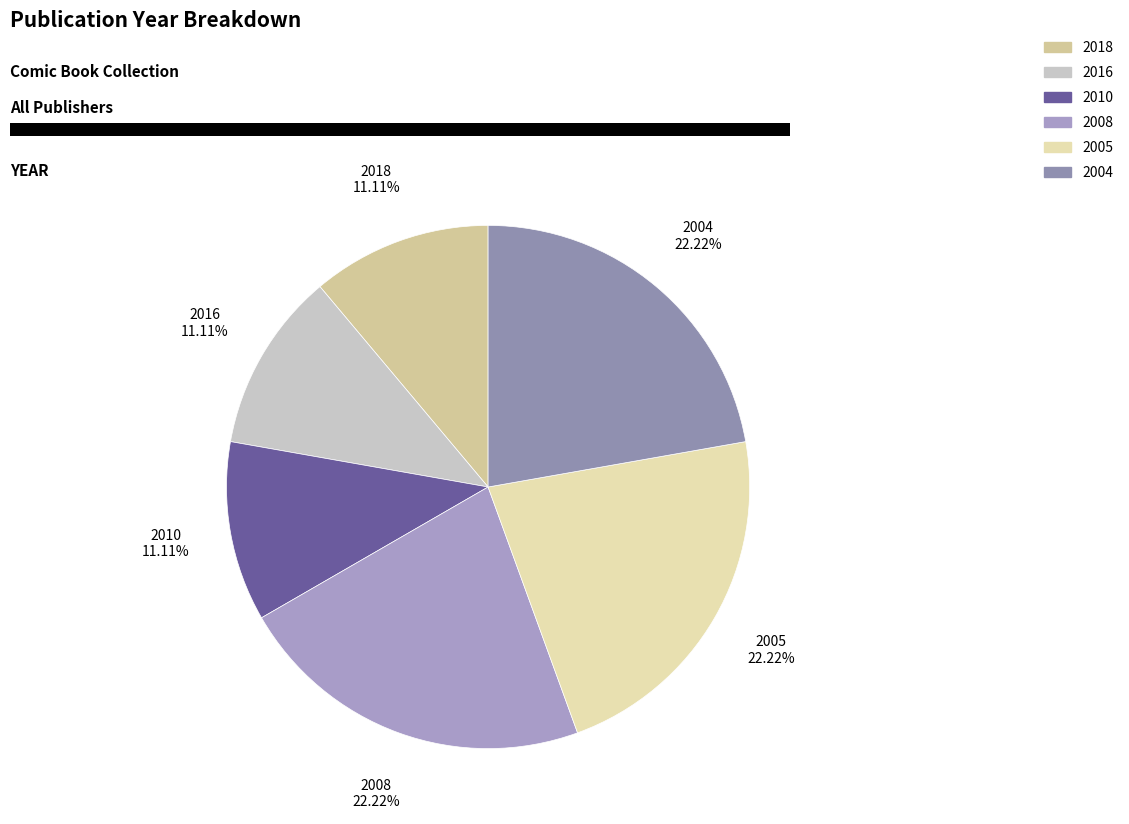

How many segments does this pie chart have?

6